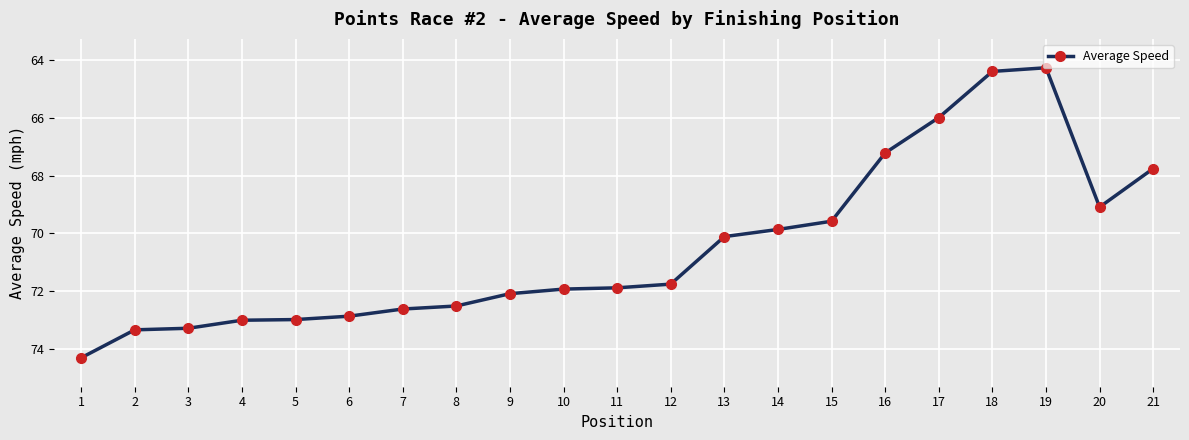

What is the ratio of the value at 16 to the value at 10?

0.9